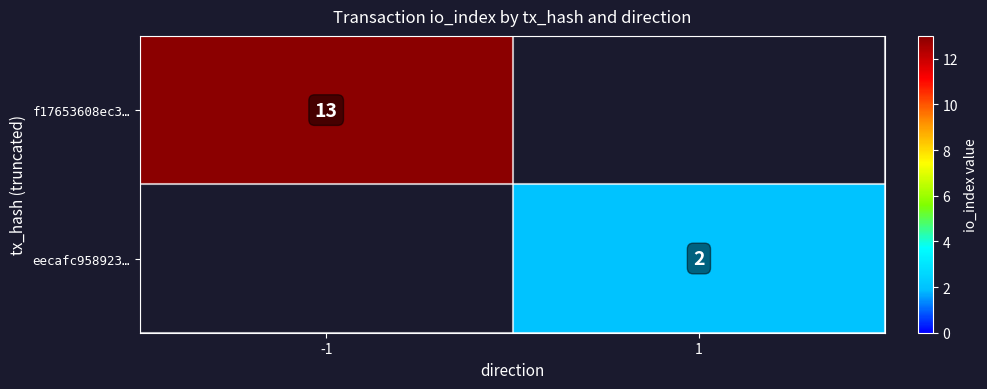

At how many categories does at least one series exceed 10?

1